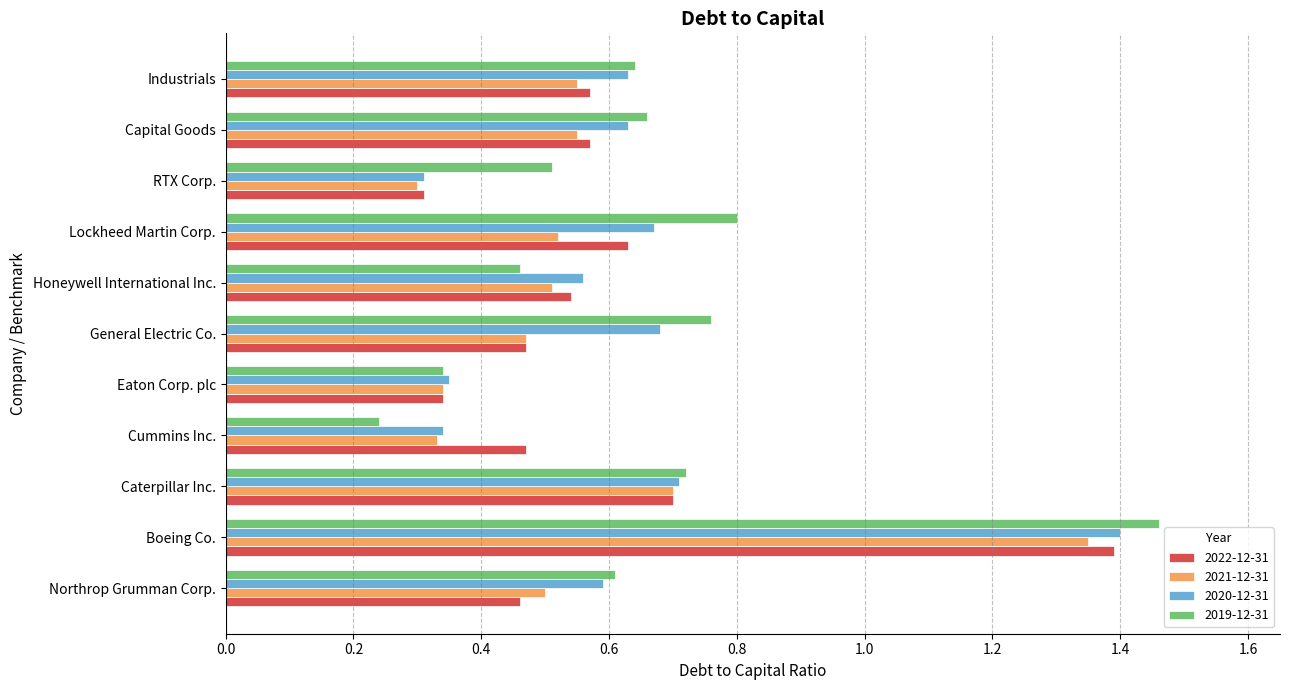

True or false: 2020-12-31 has a value of 0.8 at Honeywell International Inc..

False